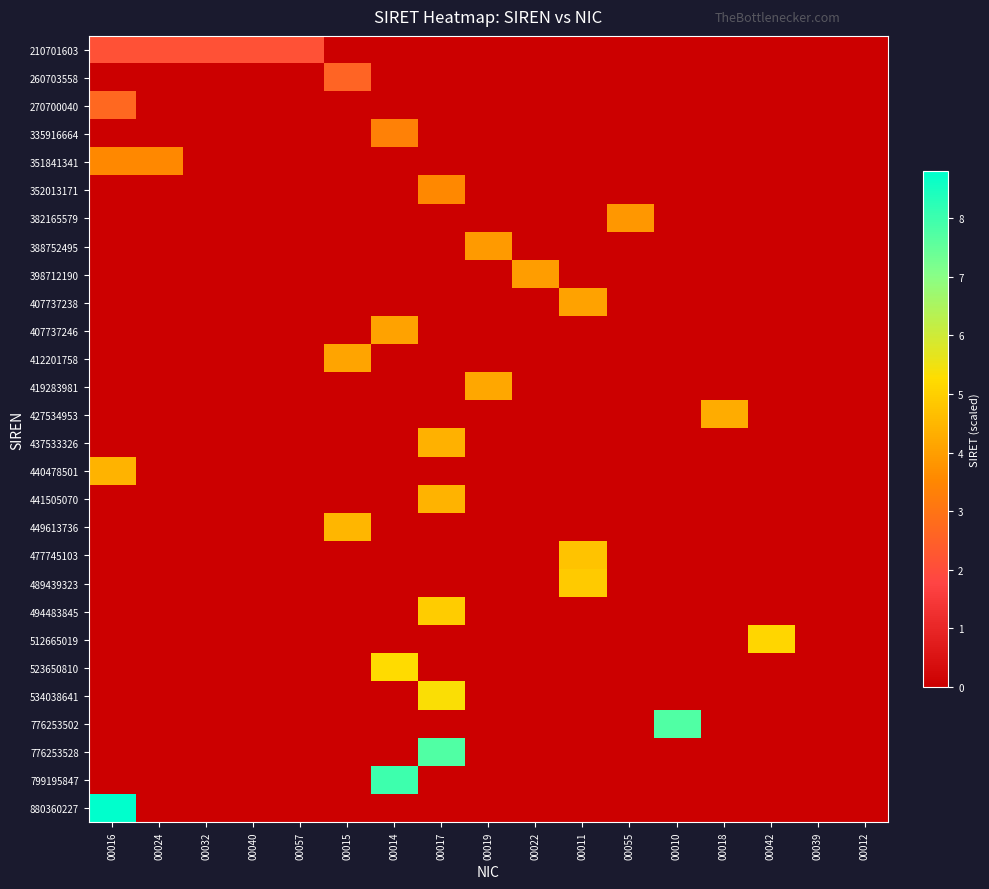

Rank the series at 00042 from lowest to highest value.

210701603, 260703558, 270700040, 335916664, 351841341, 352013171, 382165579, 388752495, 398712190, 407737238, 407737246, 412201758, 419283981, 427534953, 437533326, 440478501, 441505070, 449613736, 477745103, 489439323, 494483845, 523650810, 534038641, 776253502, 776253528, 799195847, 880360227, 512665019